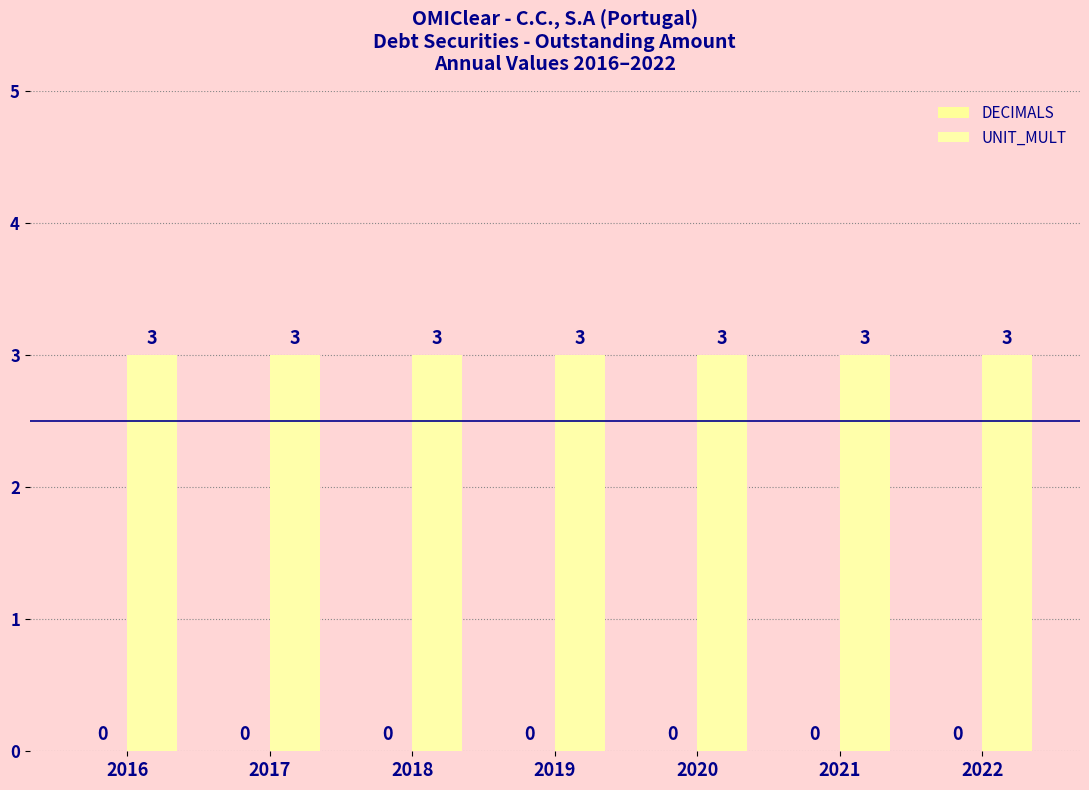

Is it true that UNIT_MULT equals 4 at 2018?

False